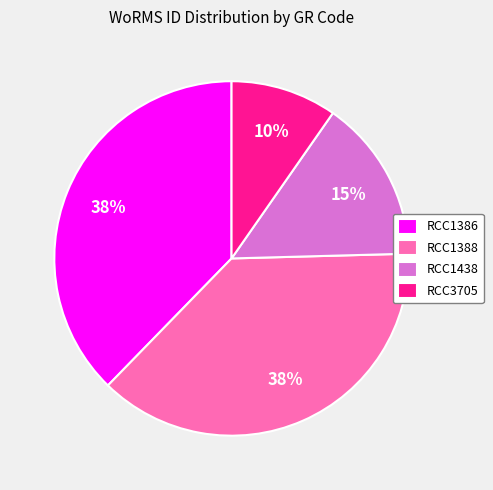

Is the sum of RCC1388 and RCC3705 greater than half?

No